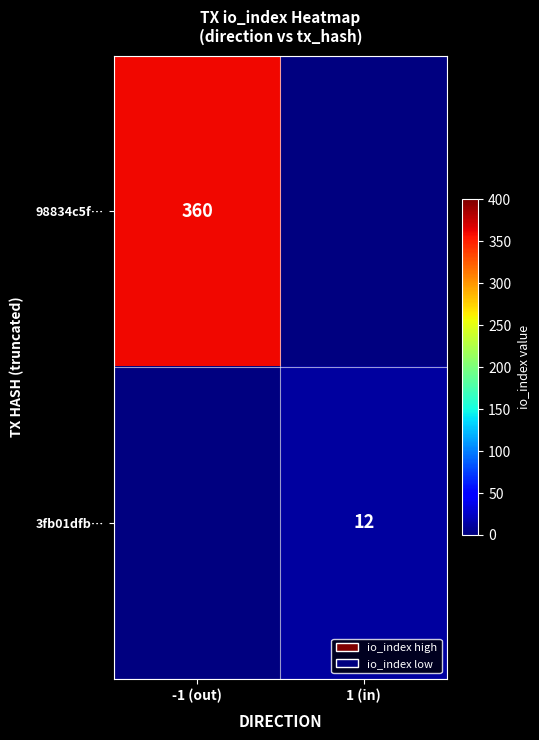

True or false: 3fb01dfb… has a value of 12 at 1 (in).

True